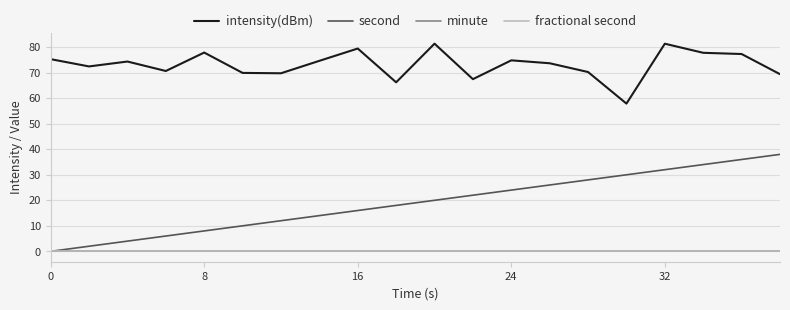

Rank the series by their maximum value, from lowest to highest.

minute, fractional second, second, intensity(dBm)